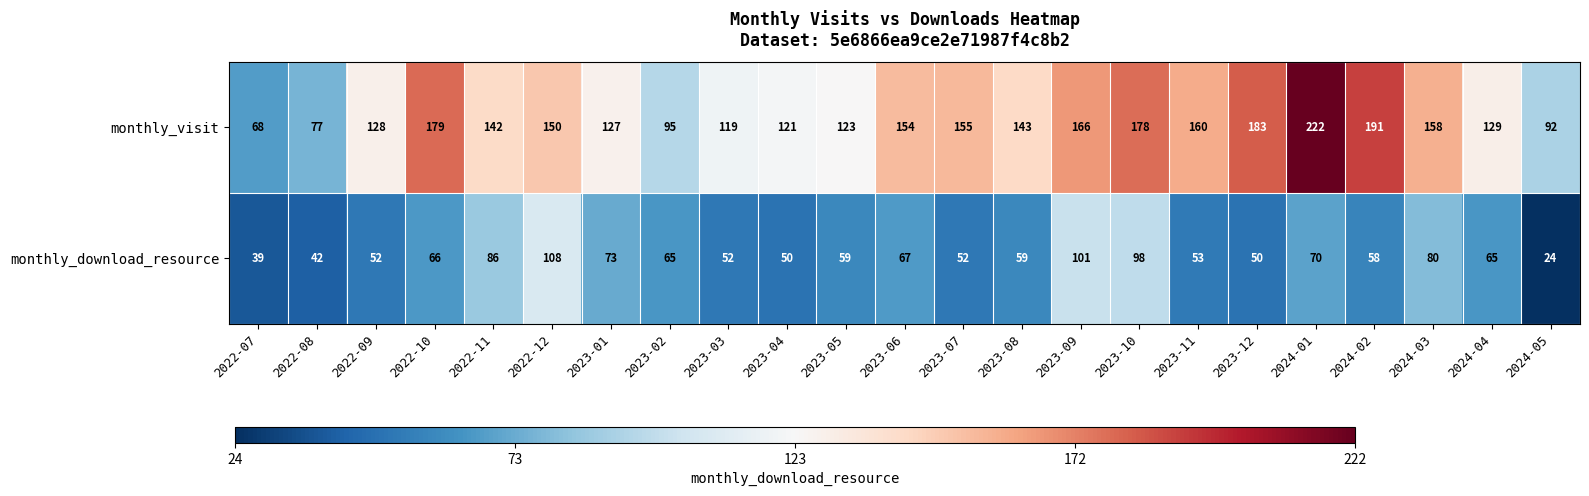

Rank the series by their maximum value, from lowest to highest.

monthly_download_resource, monthly_visit